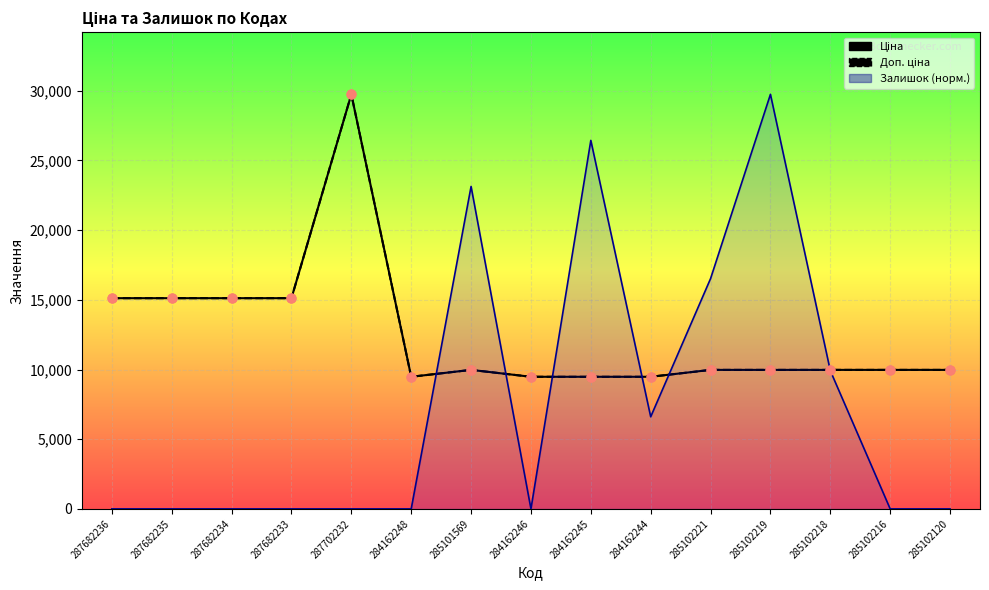

Which series has the largest total across all categories?

Ціна